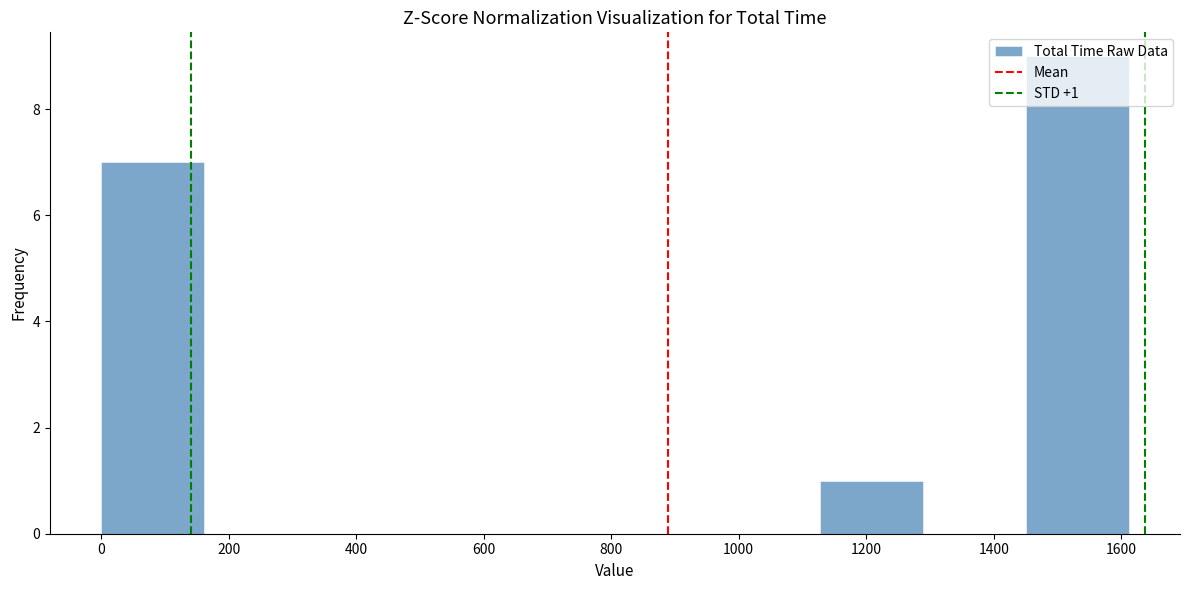

Over which range of the x-axis is the bar tallest?

1460 to 1620